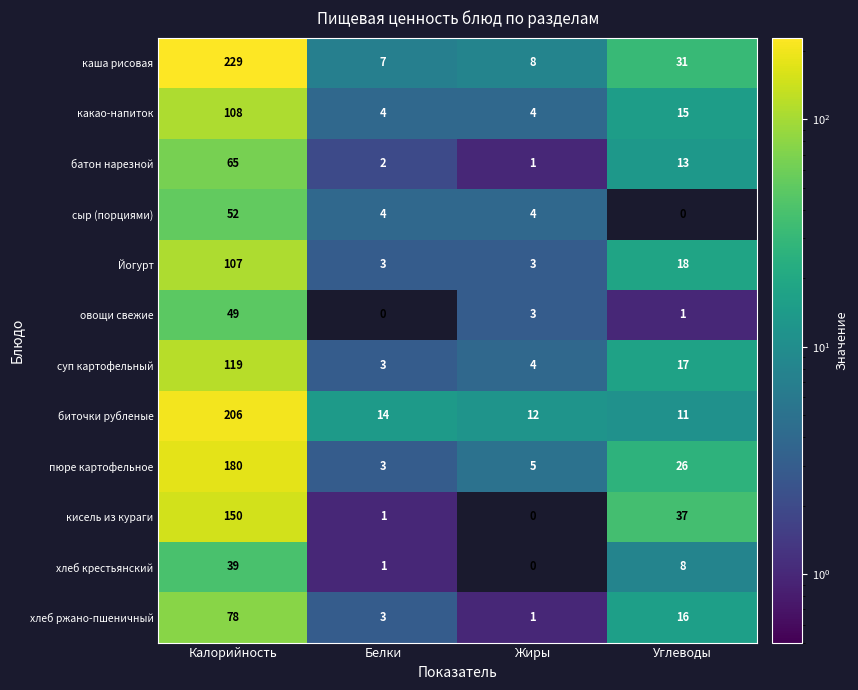

What is the total value across all series at Жиры?

45